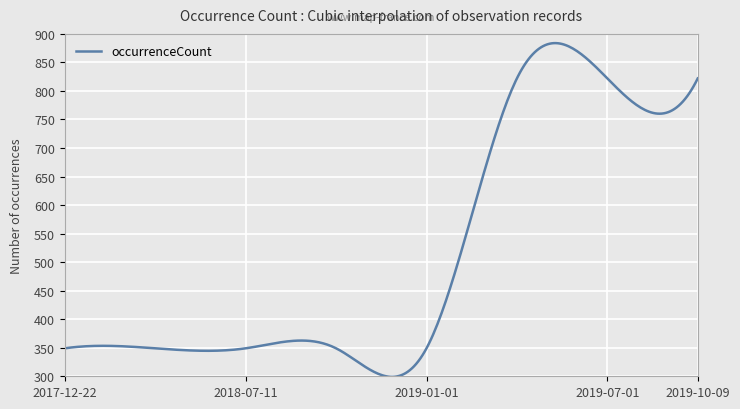

What is the average value?

514.6